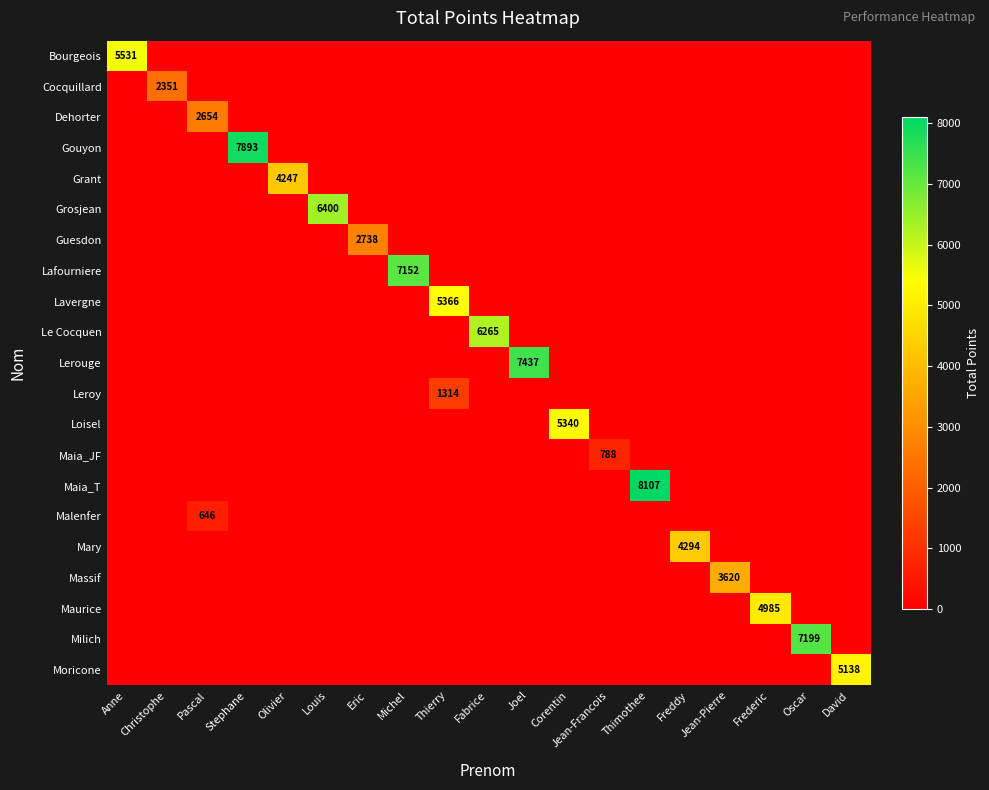

Which series has the largest total across all categories?

Maia_T